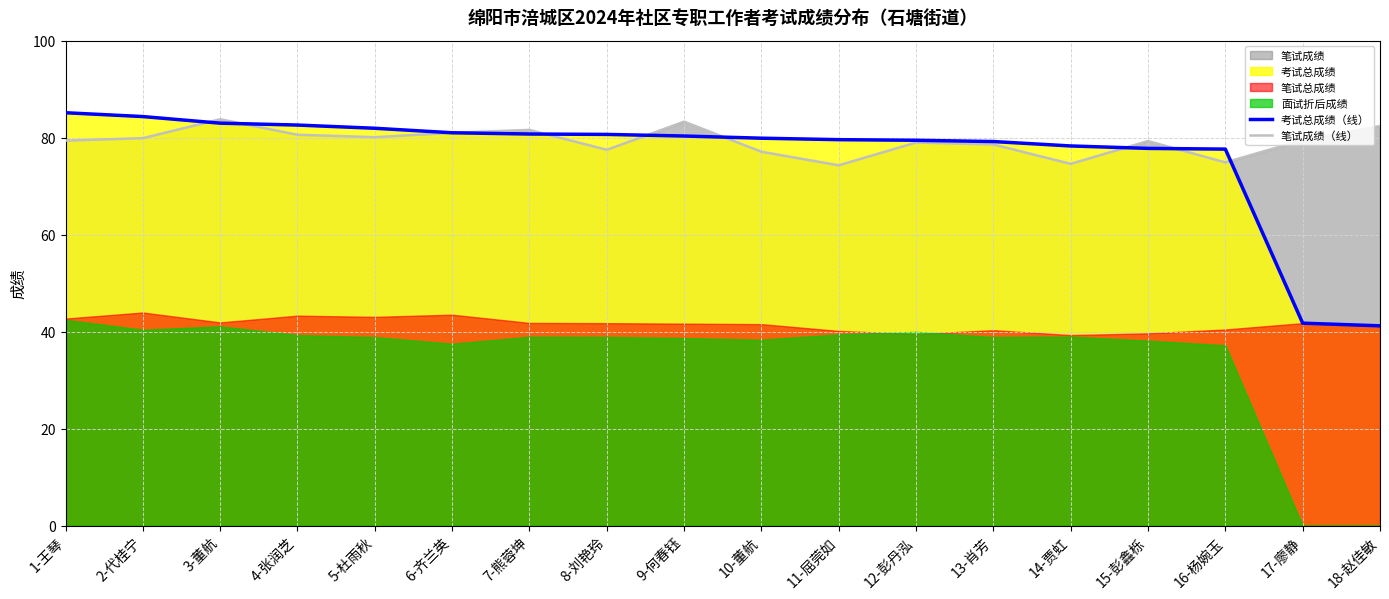

At how many categories does at least one series exceed 69?

18